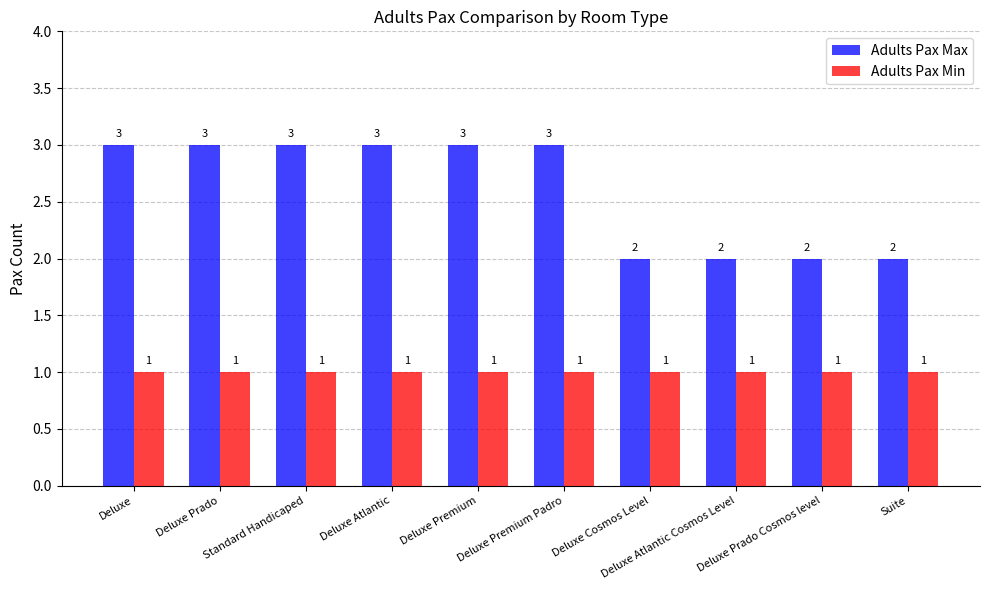

What are all the series names shown in the legend?

Adults Pax Max, Adults Pax Min